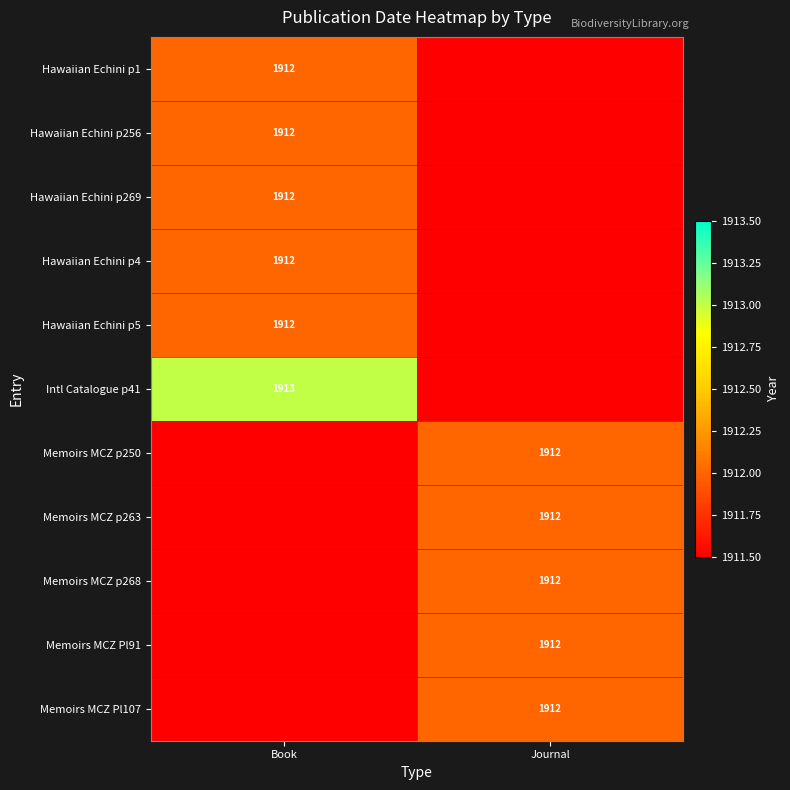

The value of Memoirs MCZ Pl107 at Journal is 1912.0. True or false?

True